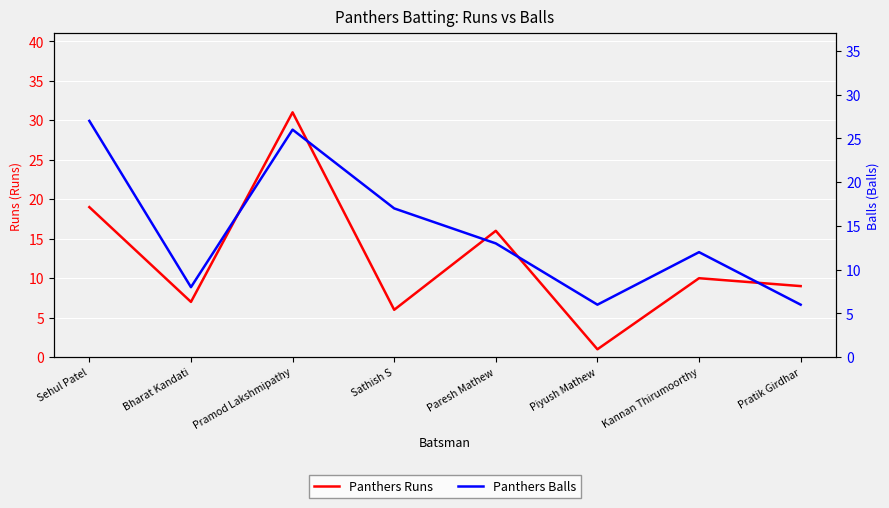

At which category is the sum across all series the highest?

Pramod Lakshmipathy